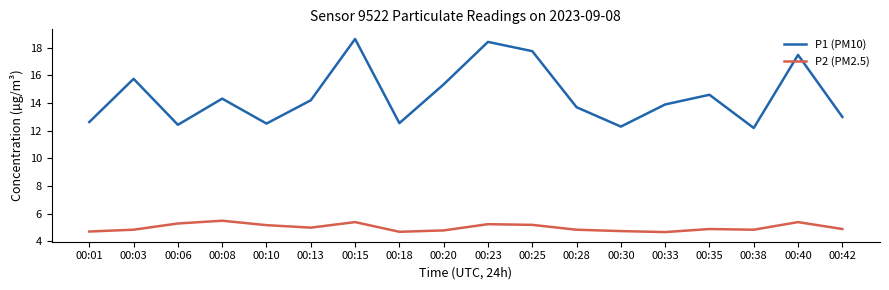

Which label corresponds to the largest value in the chart?

00:15